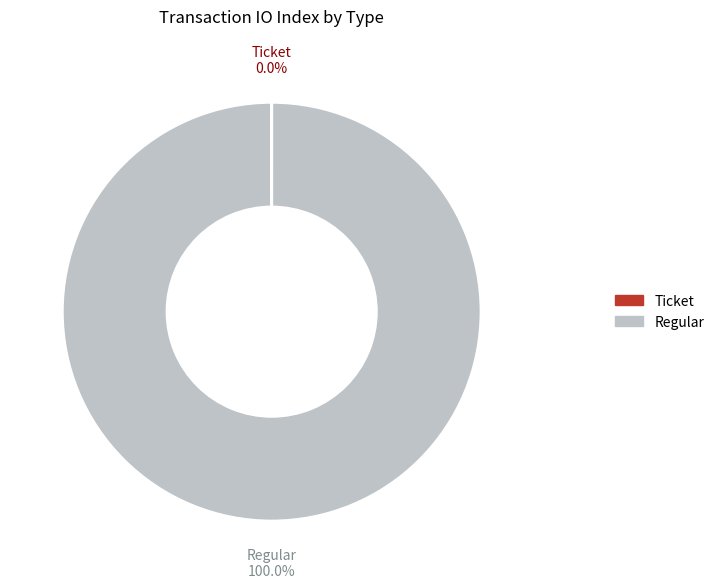

What is the largest slice in the pie chart?

Regular